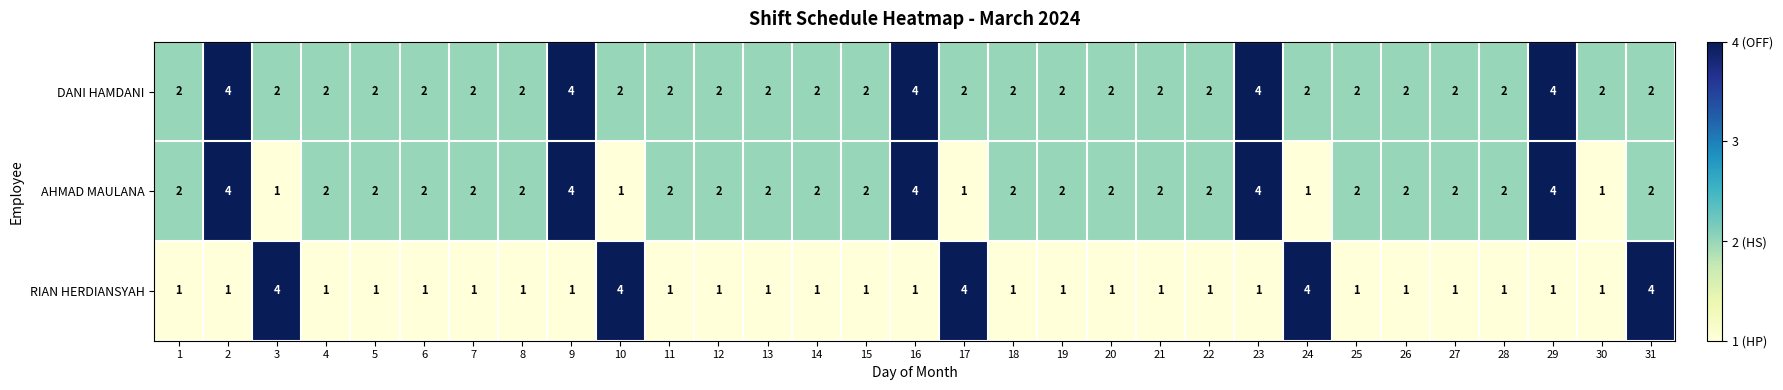

What is the total value across all series at 24?

7